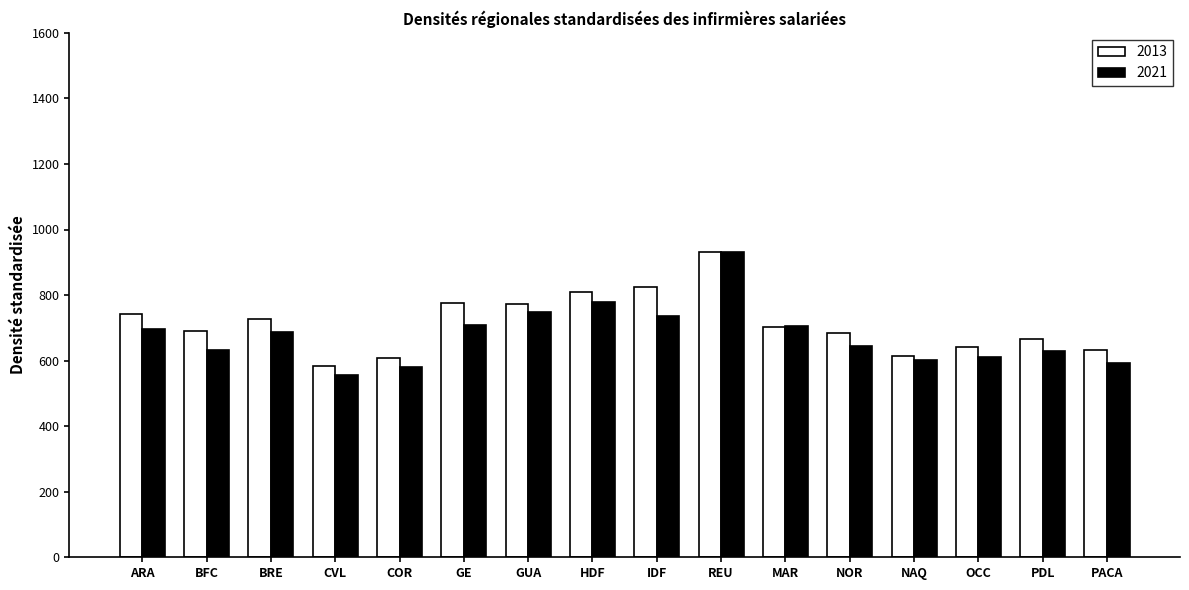

Is the value of 2013 at GUA greater than the value of 2021 at ARA?

Yes